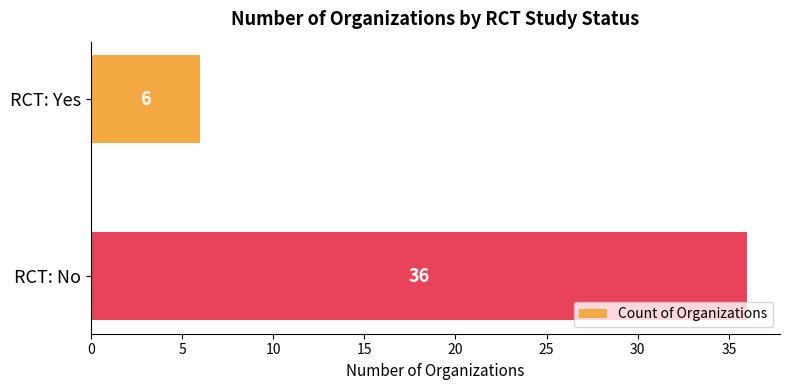

Which category has the highest value across all series?

RCT: No